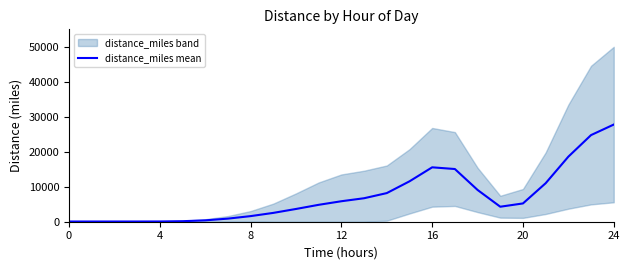

At which category does the data reach its first local peak?

16